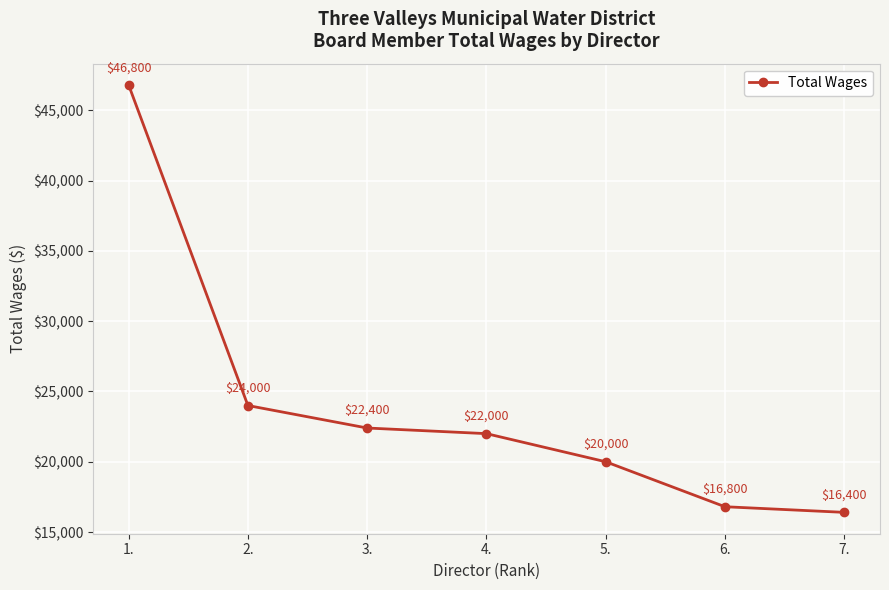

What is the difference between the maximum and minimum values?

30400